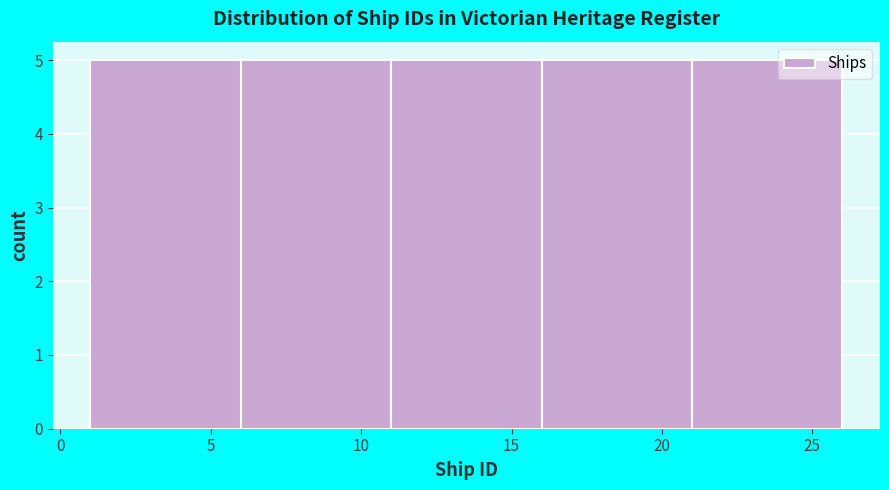

Reading left to right, list every bar in this chart as the range it spans on the x-axis followed by its height. The values are not printed on the chart, so give them approximately, as read against the axis.

1 to 6: 5
6 to 11: 5
11 to 16: 5
16 to 21: 5
21 to 26: 5